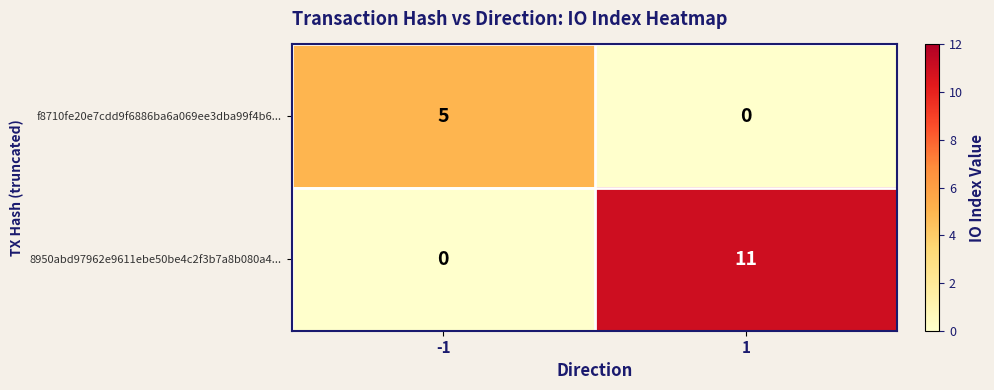

What is the maximum value shown in the chart?

11